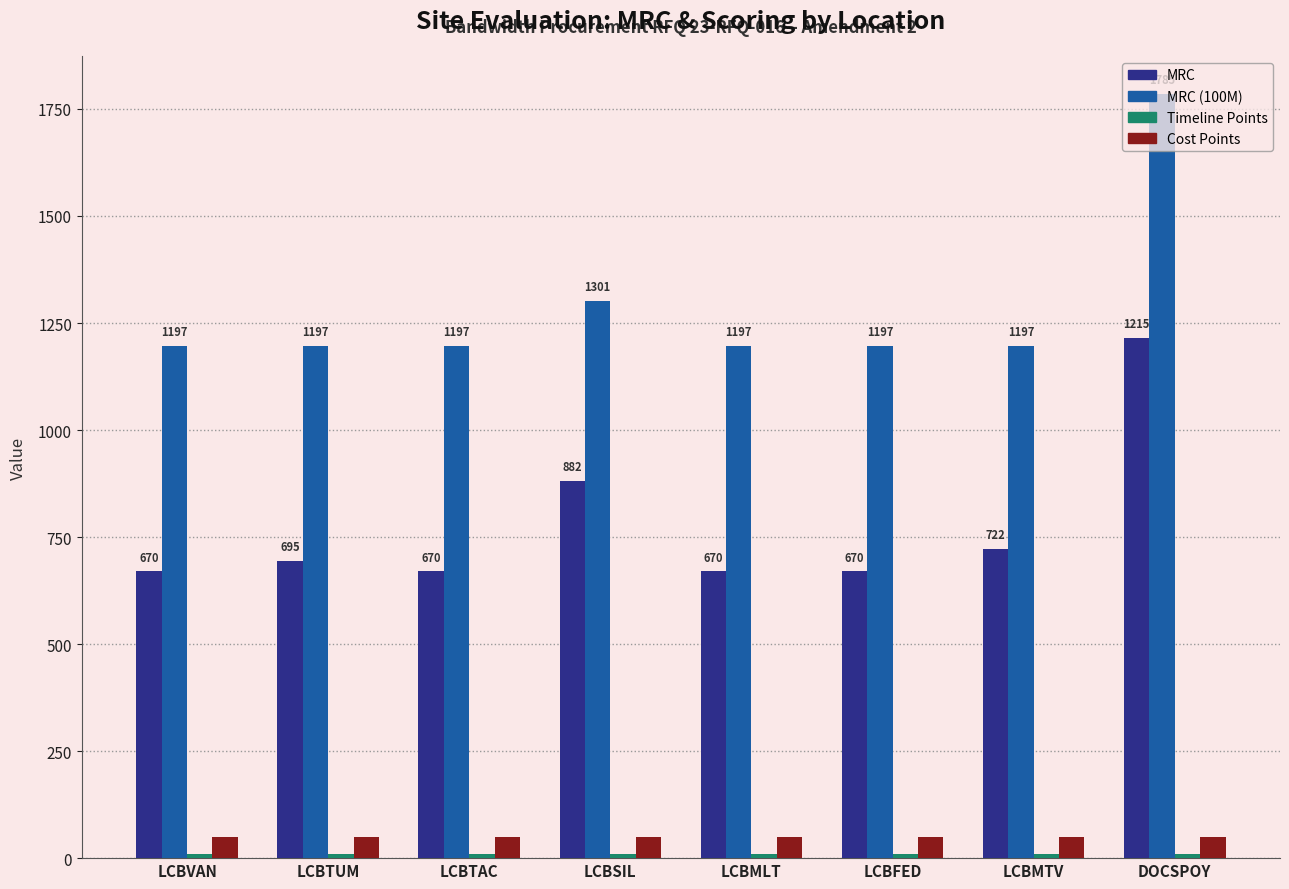

What is the minimum value for Cost Points?

50